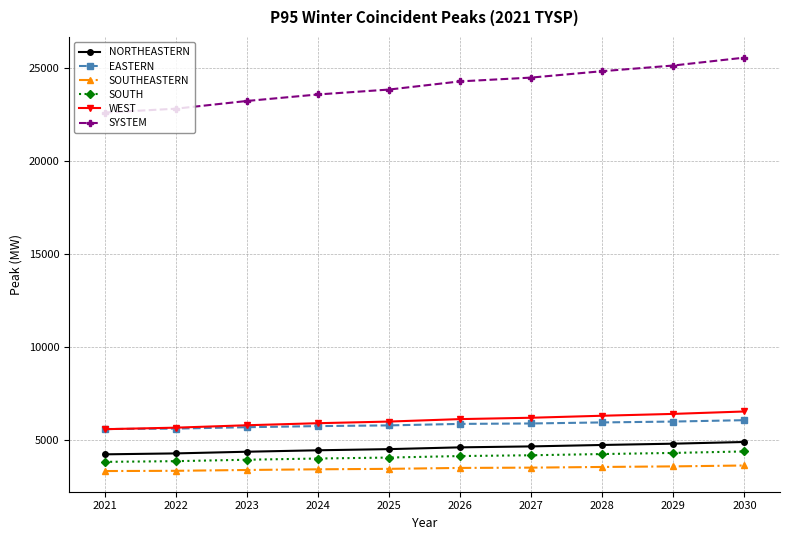

What is the difference between the SYSTEM values at 2026 and 2025?

439.5